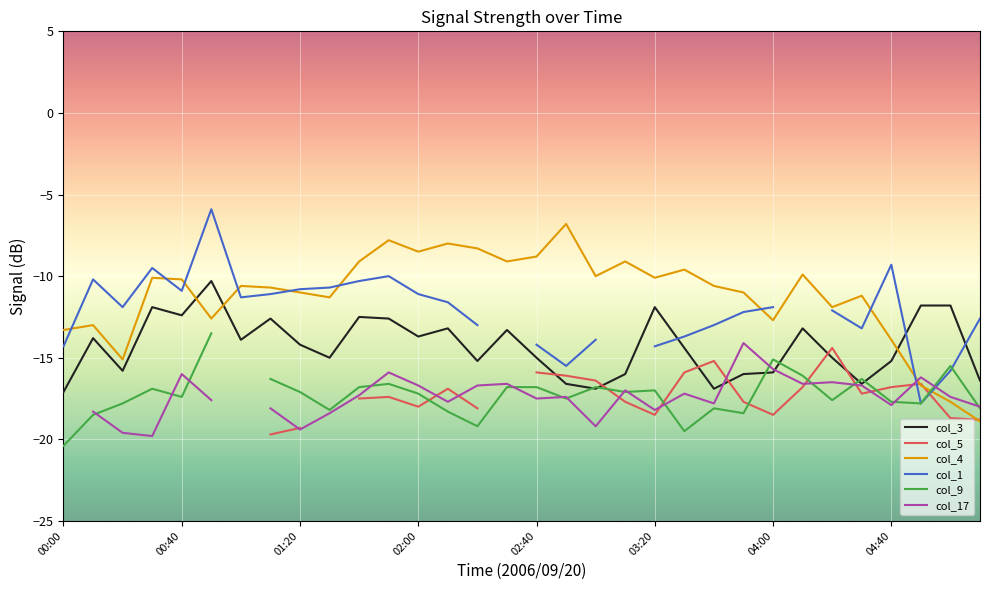

In col_17, how many points are higher than both neighbors (excluding endpoints)?

9